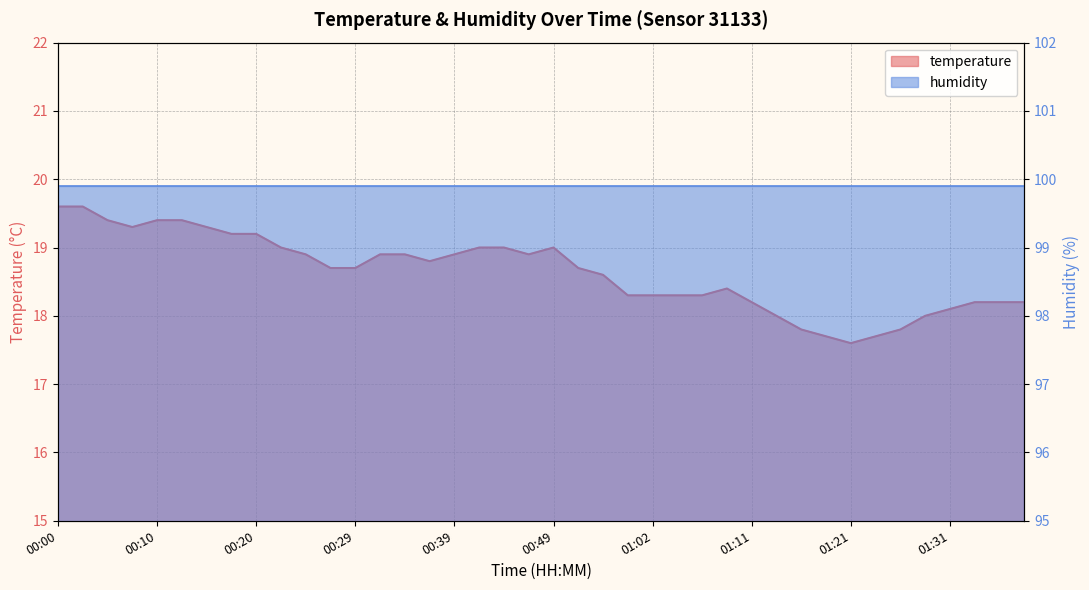

Rank the categories by value from lowest to highest.

01:21, 01:19, 01:24, 01:16, 01:26, 01:14, 01:29, 01:31, 01:11, 01:33, 01:36, 01:38, 00:59, 01:02, 01:04, 01:06, 01:09, 00:56, 00:27, 00:29, 00:54, 00:37, 00:24, 00:32, 00:34, 00:39, 00:46, 00:22, 00:42, 00:44, 00:49, 00:17, 00:20, 00:07, 00:15, 00:05, 00:10, 00:12, 00:00, 00:03